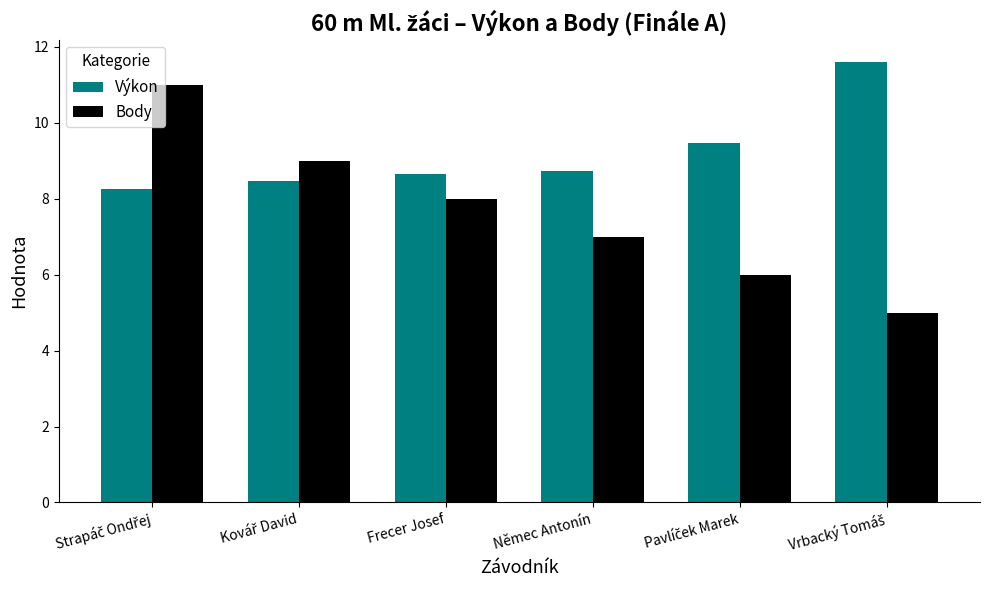

Rank the series by their maximum value, from lowest to highest.

Body, Výkon